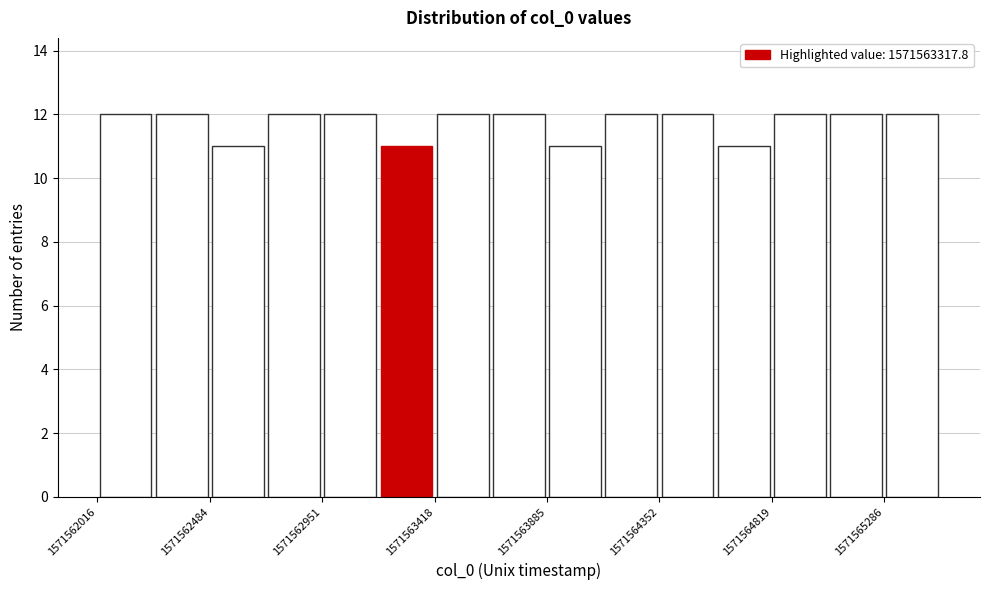

What is the height of the bar covering 1571563400 to 1571563650 on the x-axis? Neither the bar edges nor the heights are printed on the chart, so give them approximately, as read against the axes.

12